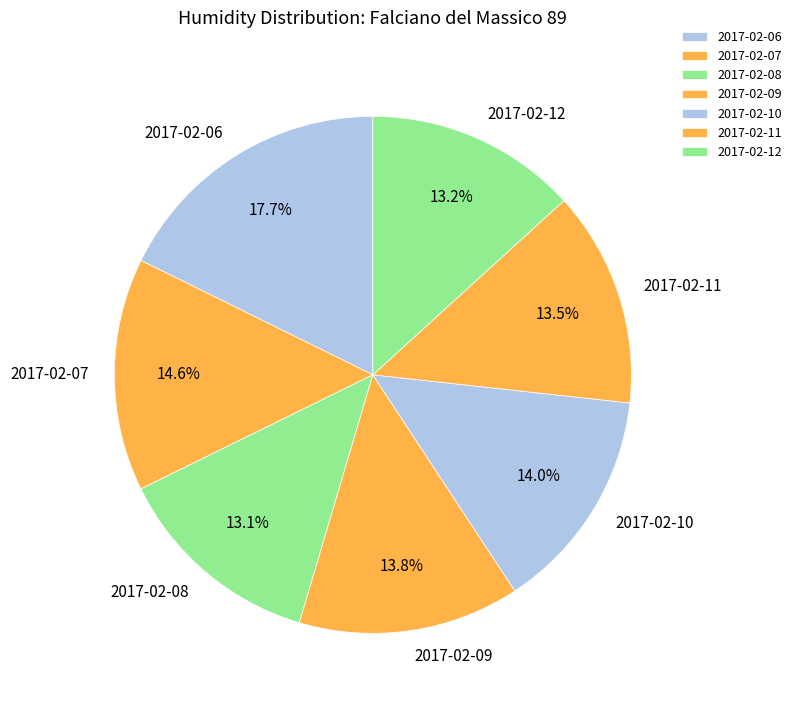

Combined, what portion of the pie is 2017-02-06 and 2017-02-10?

31.7%